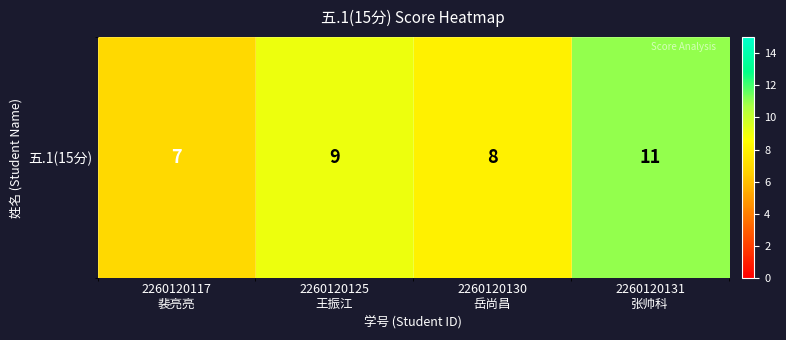

Between 2260120131
张帅科 and 2260120117
裴亮亮, which is larger?

2260120131
张帅科